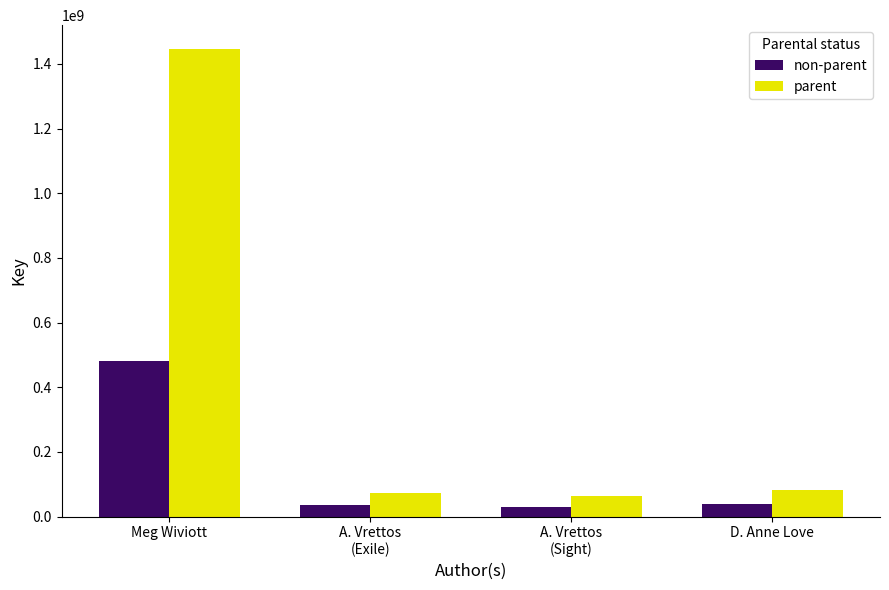

The non-parent series shows 482483790 at Meg Wiviott. True or false?

True